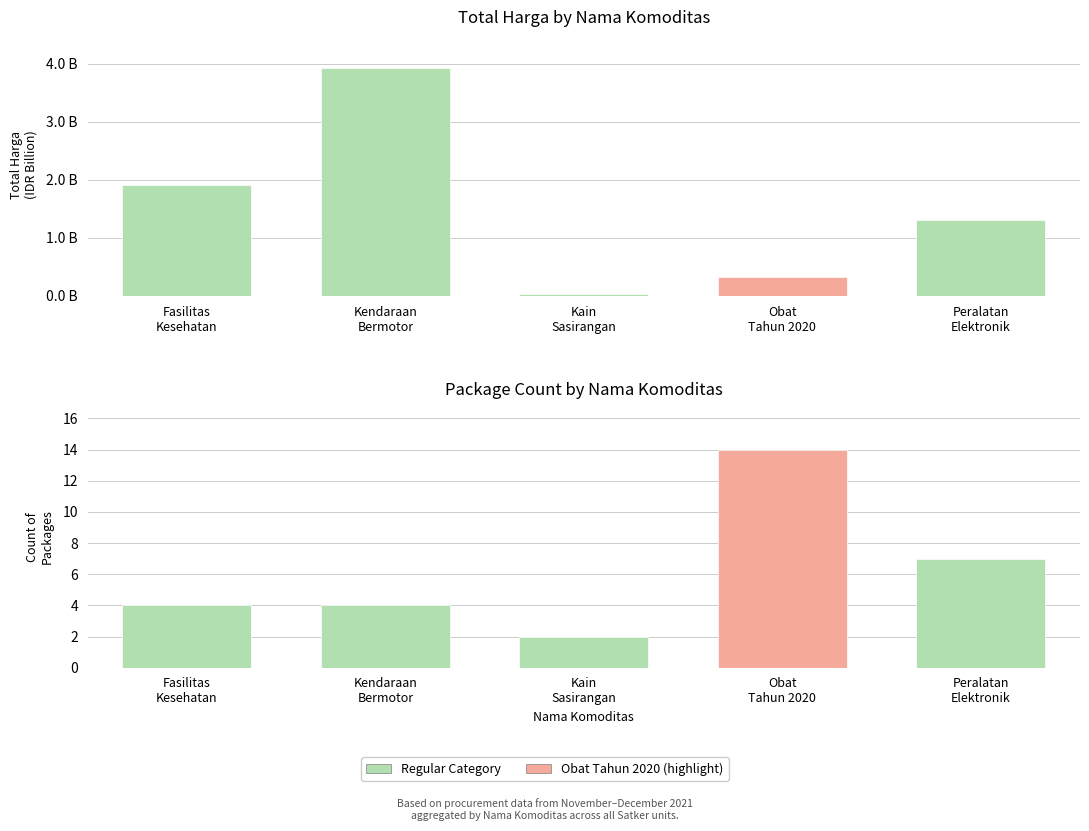

Does the chart contain stacked bars?

No